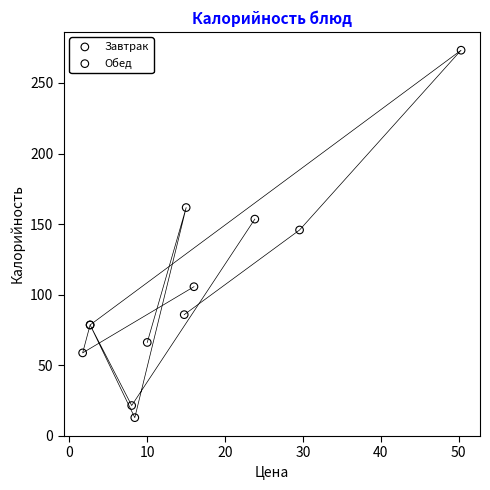

Which series contains the highest Y value?

Обед